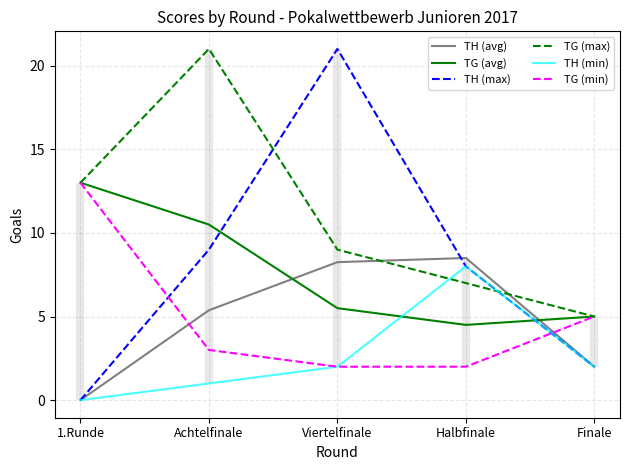

At which label does TG (max) first exceed 9?

1.Runde